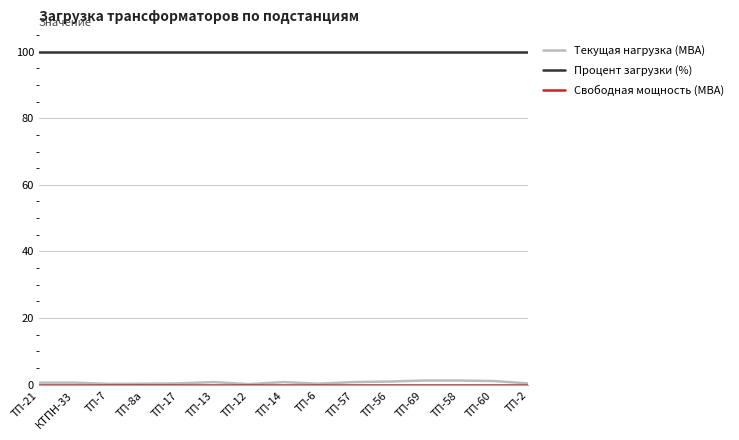

True or false: Текущая нагрузка (МВА) and Процент загрузки (%) cross at least once.

False